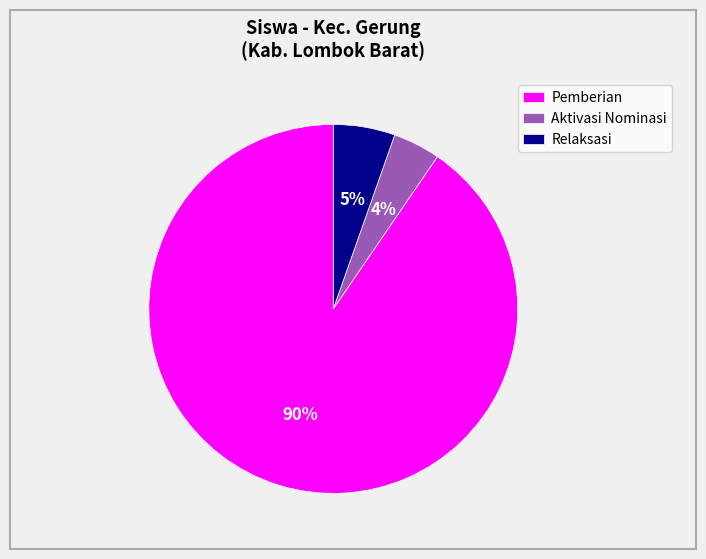

The Pemberian slice represents 90% of the pie. True or false?

True